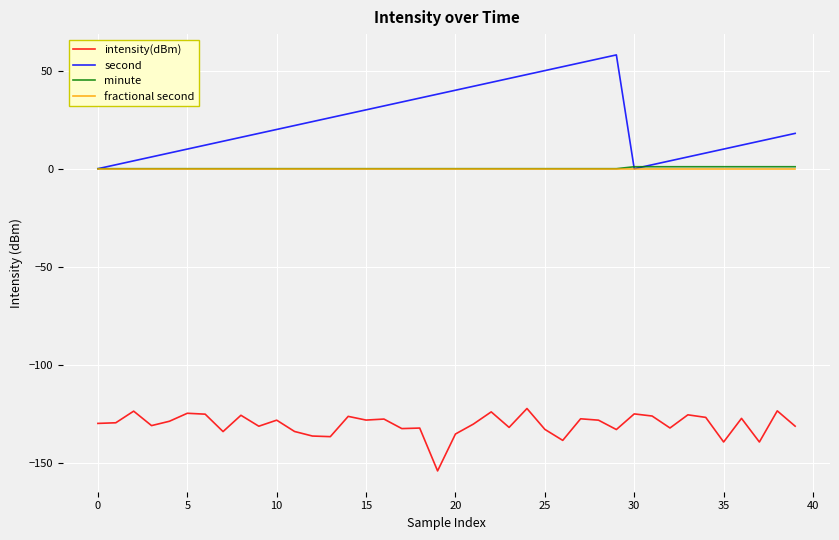

True or false: intensity(dBm) and minute cross at least once.

False